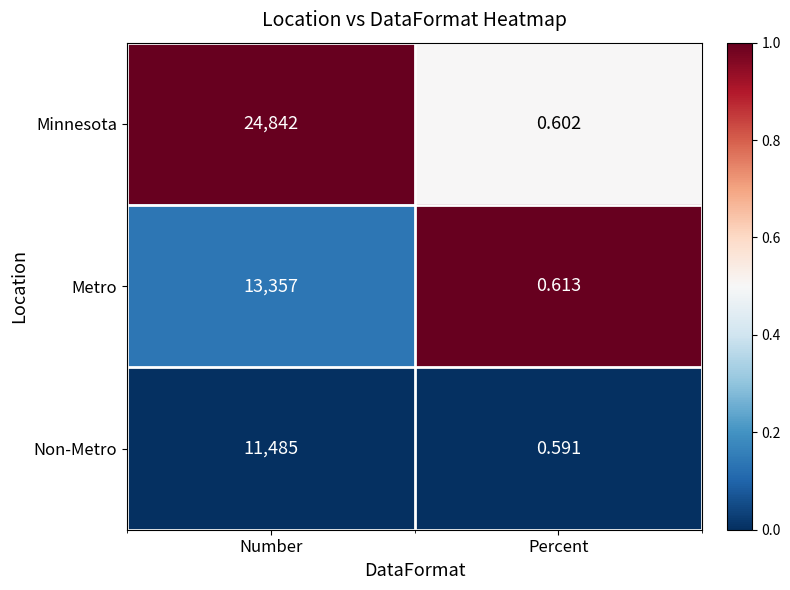

What is the total value across all series at Percent?

1.8